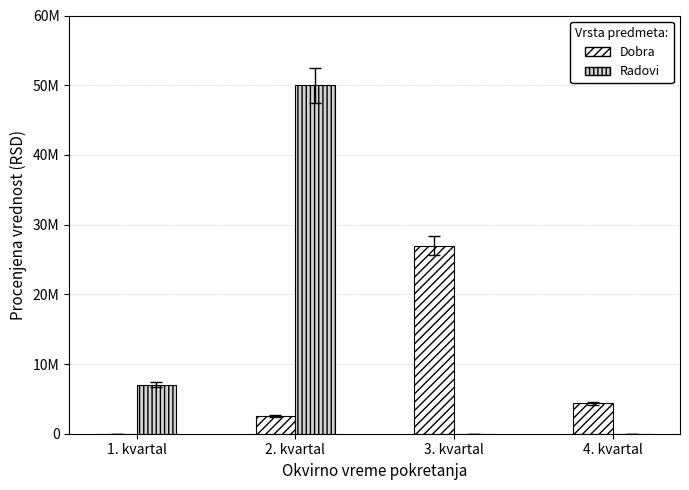

True or false: Dobra has a value of 2500000 at 2. kvartal.

True